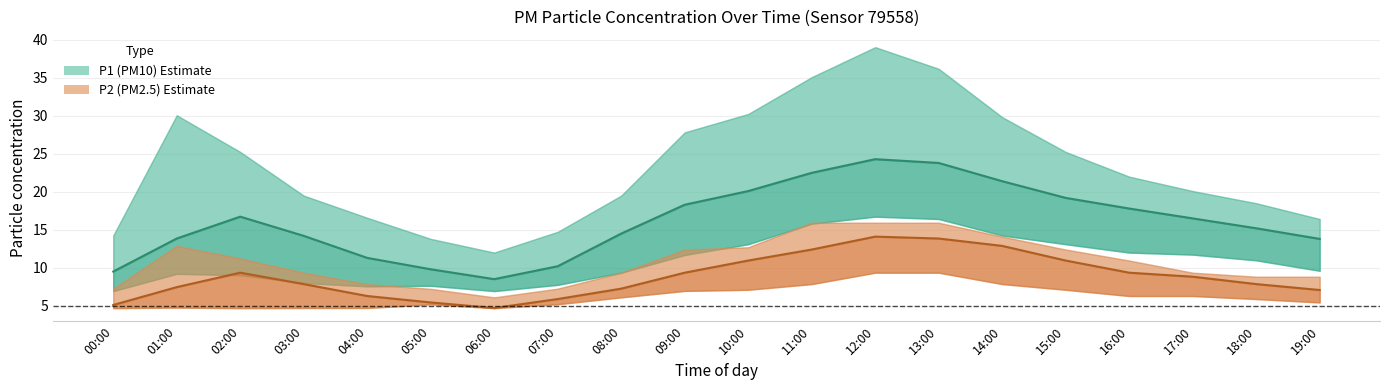

Is it true that P2 (PM2.5) mid equals 7.2 at 08:00?

True